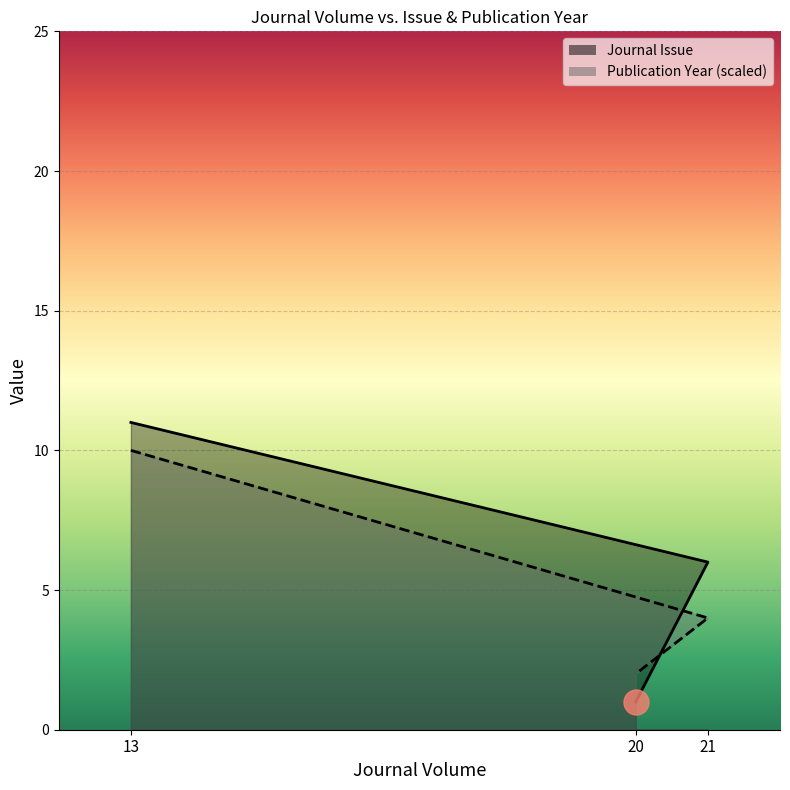

Which series has the largest range (max minus min)?

Journal Issue